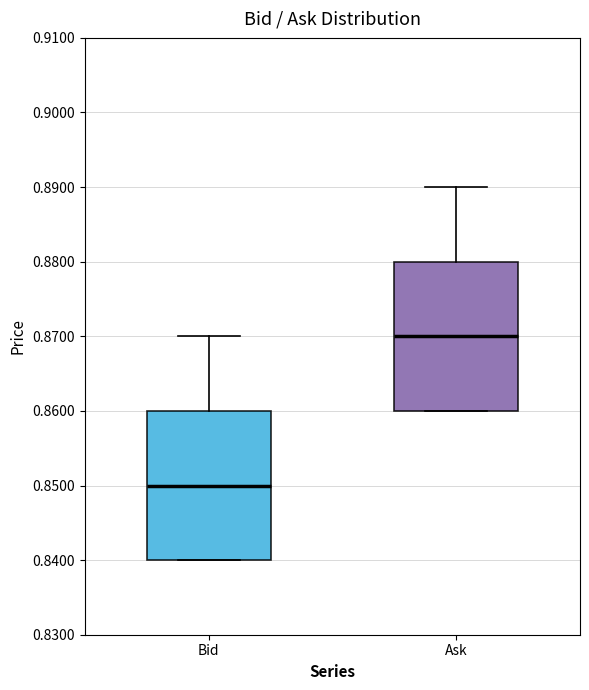

Which box has the lowest median line?

Bid